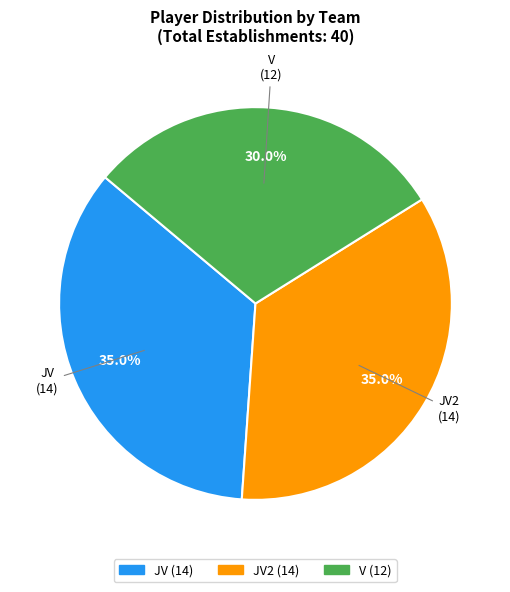

Does any single category account for the majority?

No